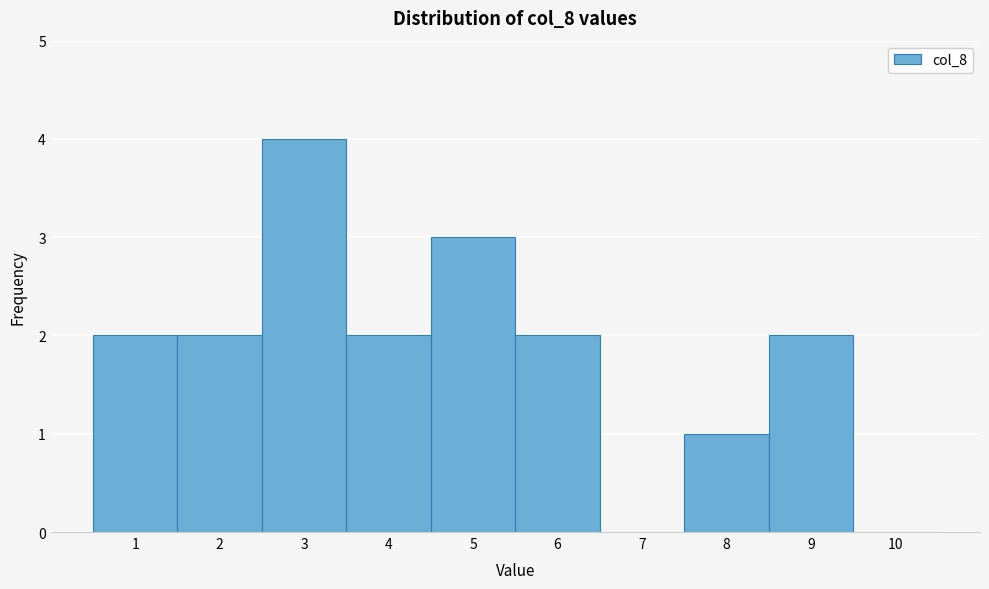

Over which range of the x-axis is the bar tallest?

2.5 to 3.5